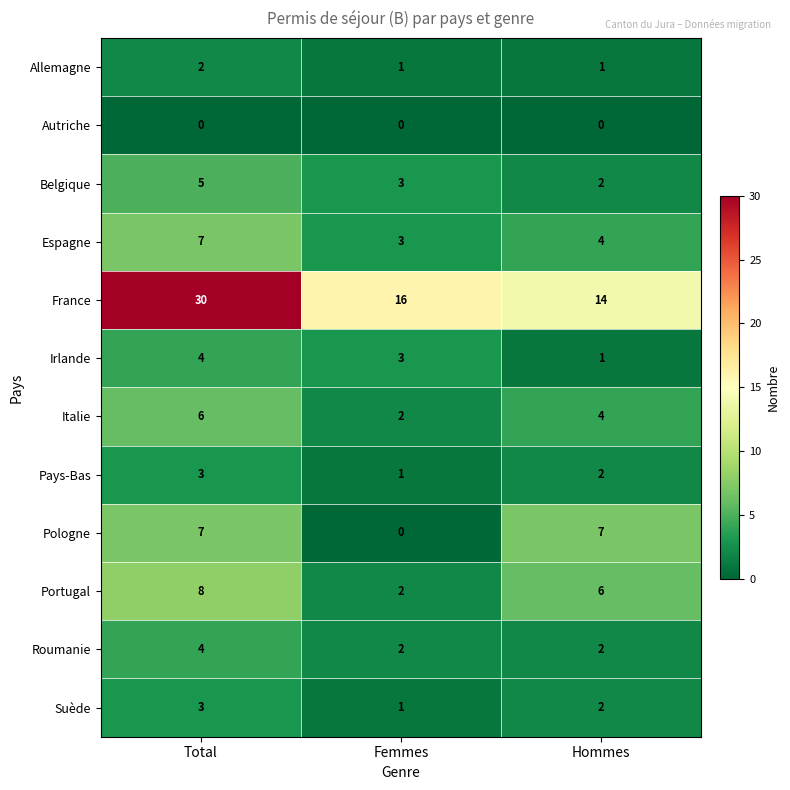

Where does the Portugal series first go above 6?

Total